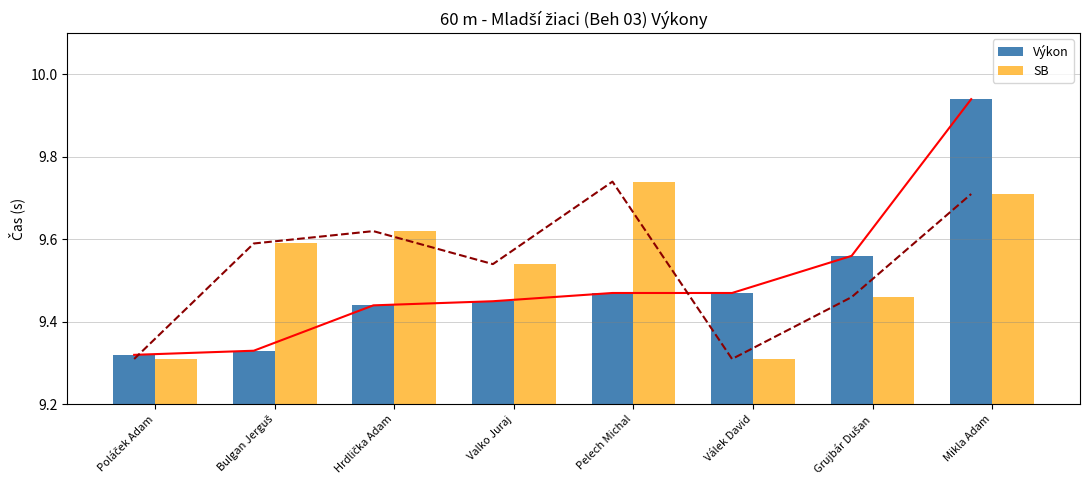

Which series has the largest total across all categories?

SB